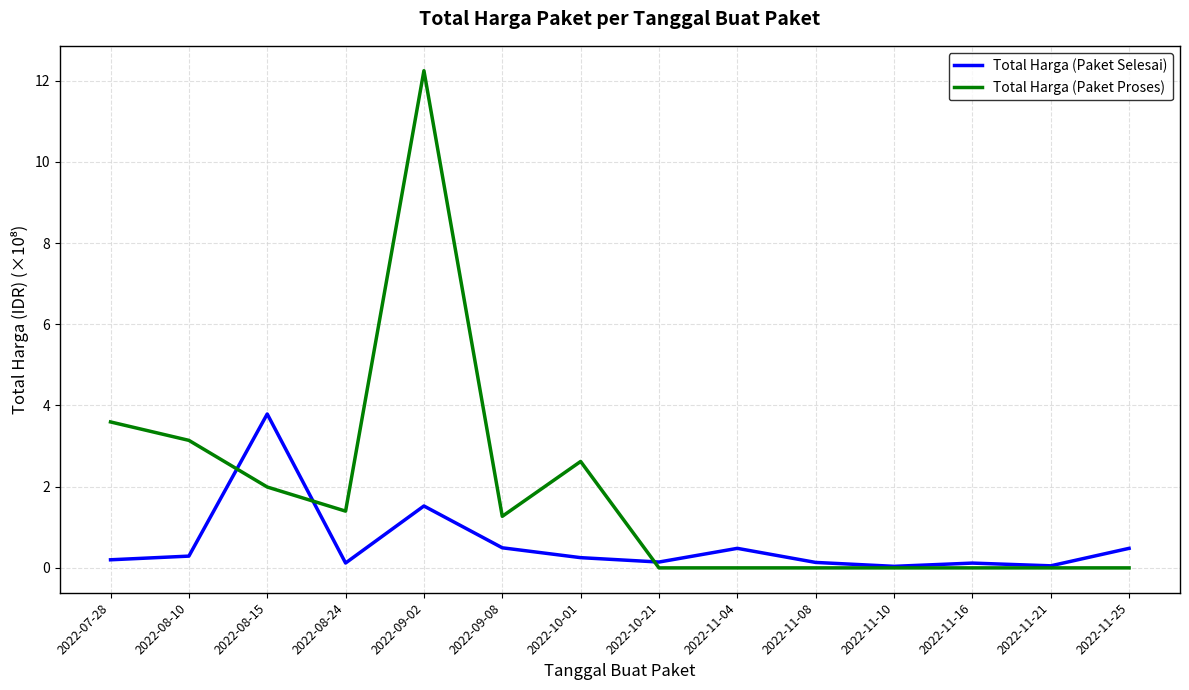

What position from the right is 2022-11-25?

1